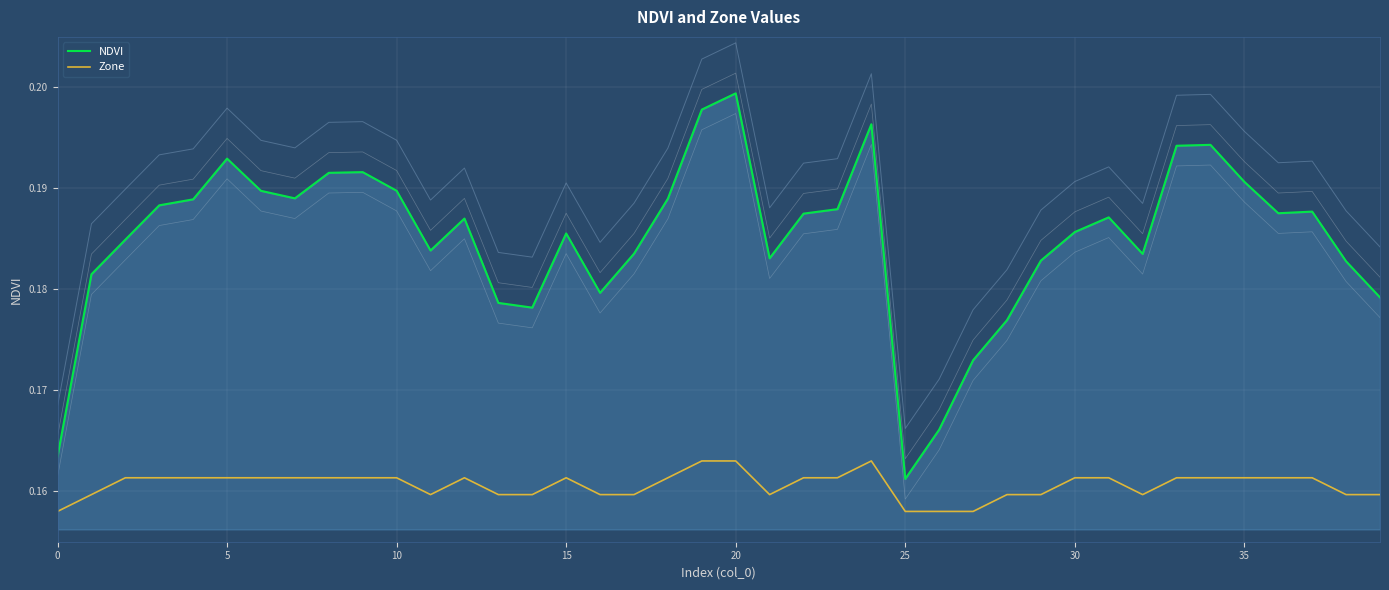

Which category has the highest value in the Zone series?

19